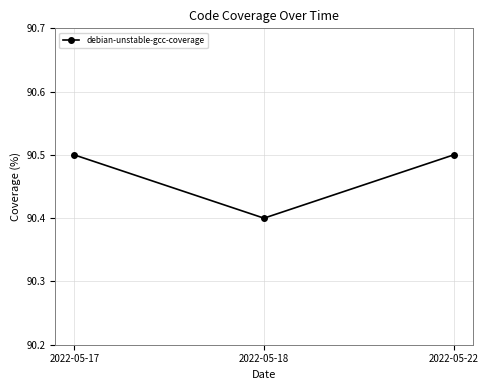

Read the value at 2022-05-22.

90.5